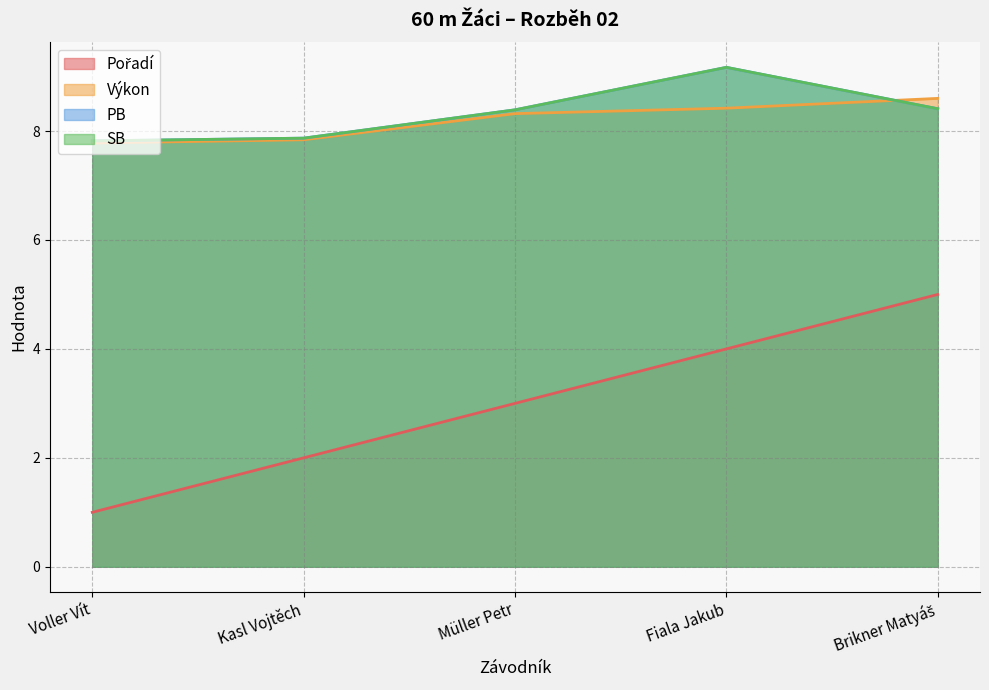

What is the label of the 4th point from the right?

Kasl Vojtěch